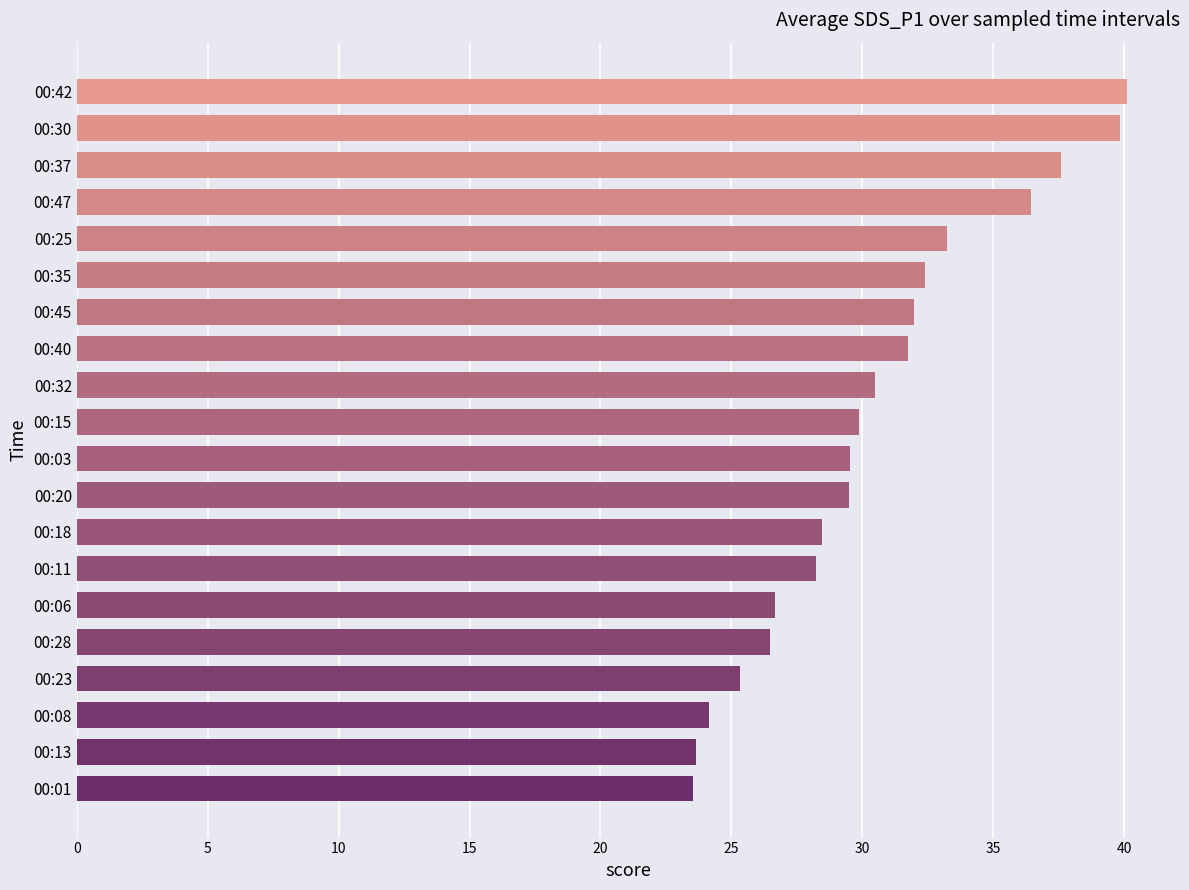

The value at 00:47 is 62.2. True or false?

False